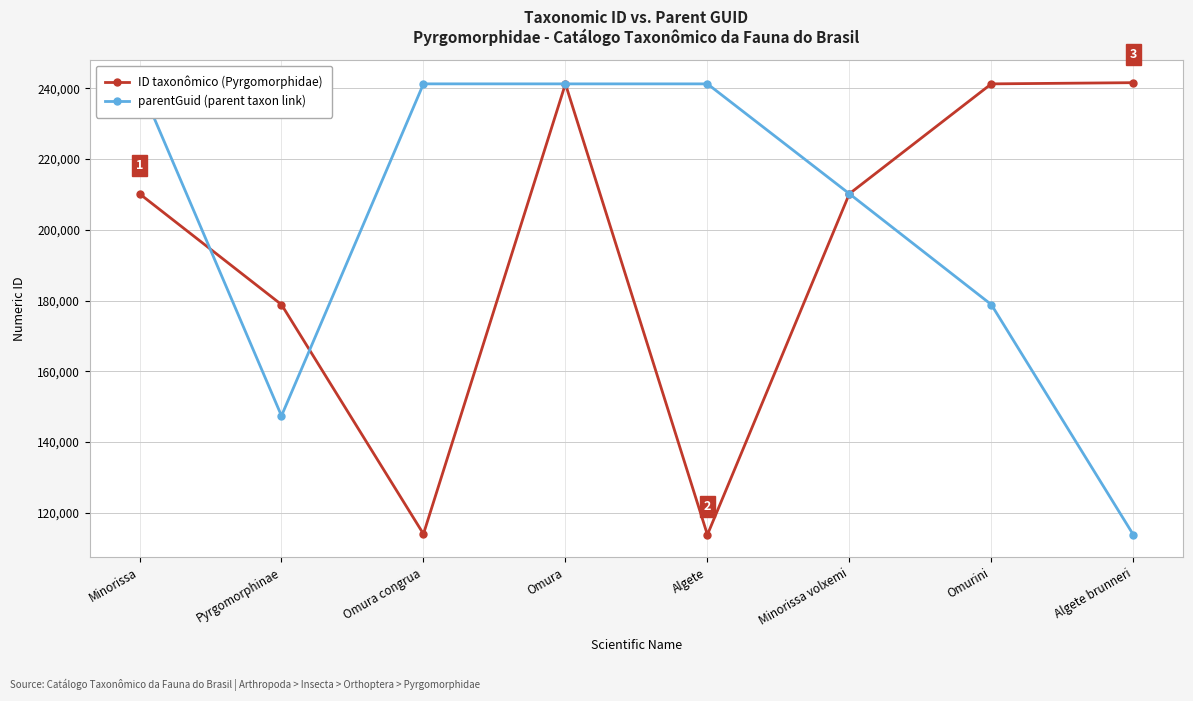

What is the label of the 3rd point from the right?

Minorissa volxemi